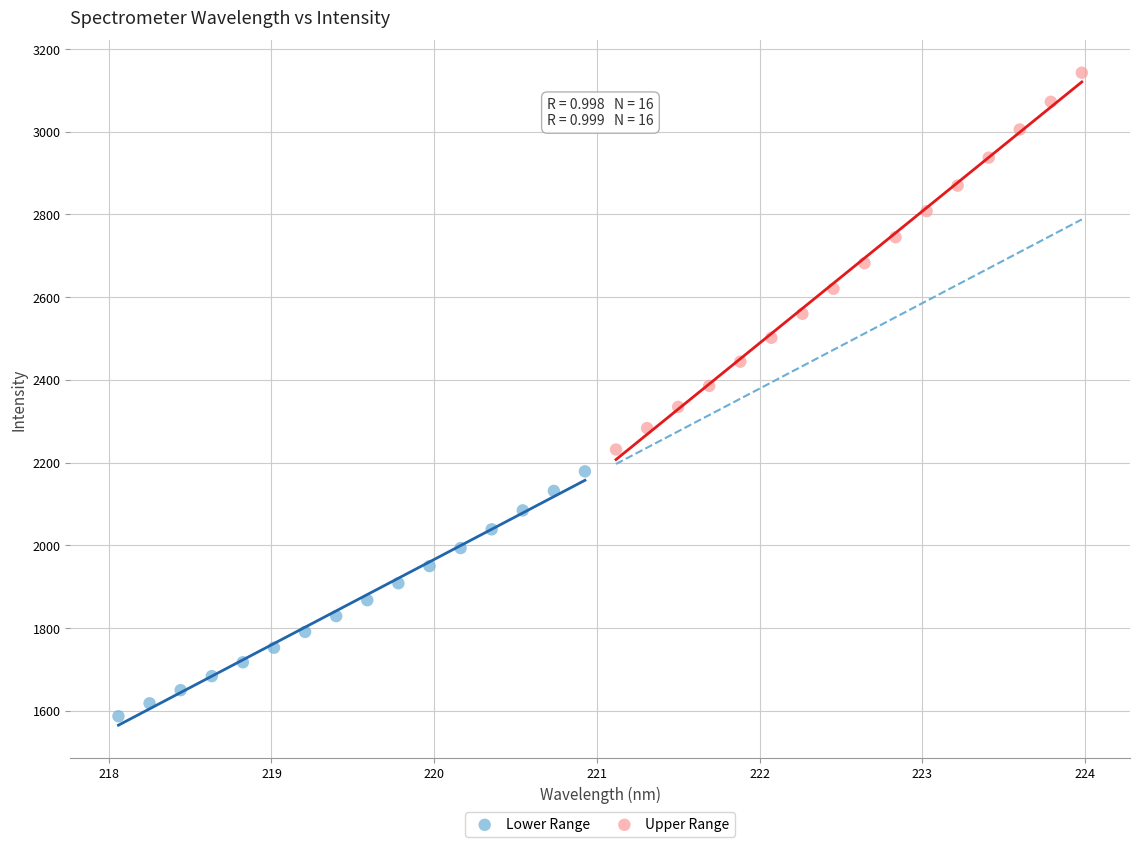

Which series has the largest Y range (max minus min)?

Upper Range